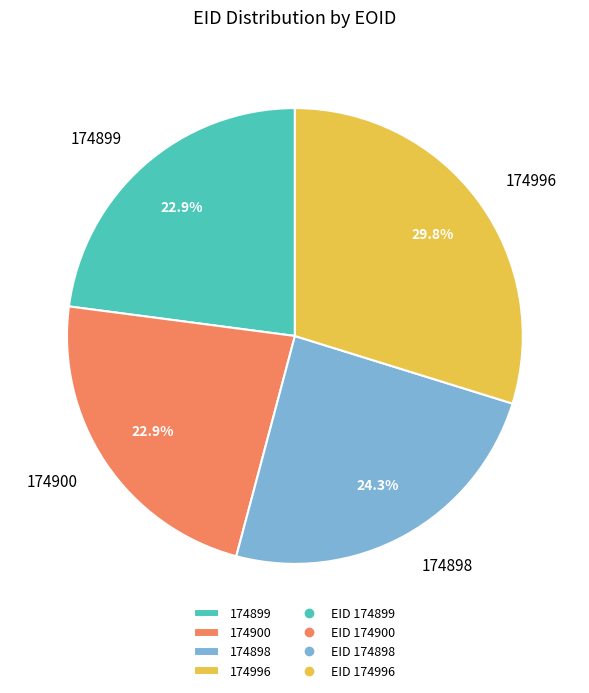

Which has a higher value, 174899 or 174996?

174996